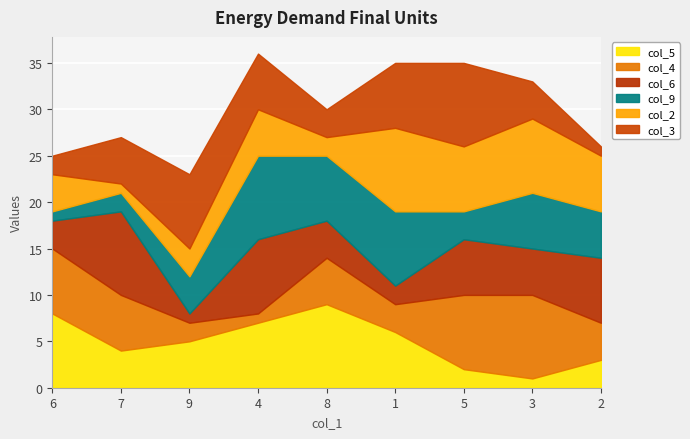

What are all the series names shown in the legend?

col_5, col_4, col_6, col_9, col_2, col_3